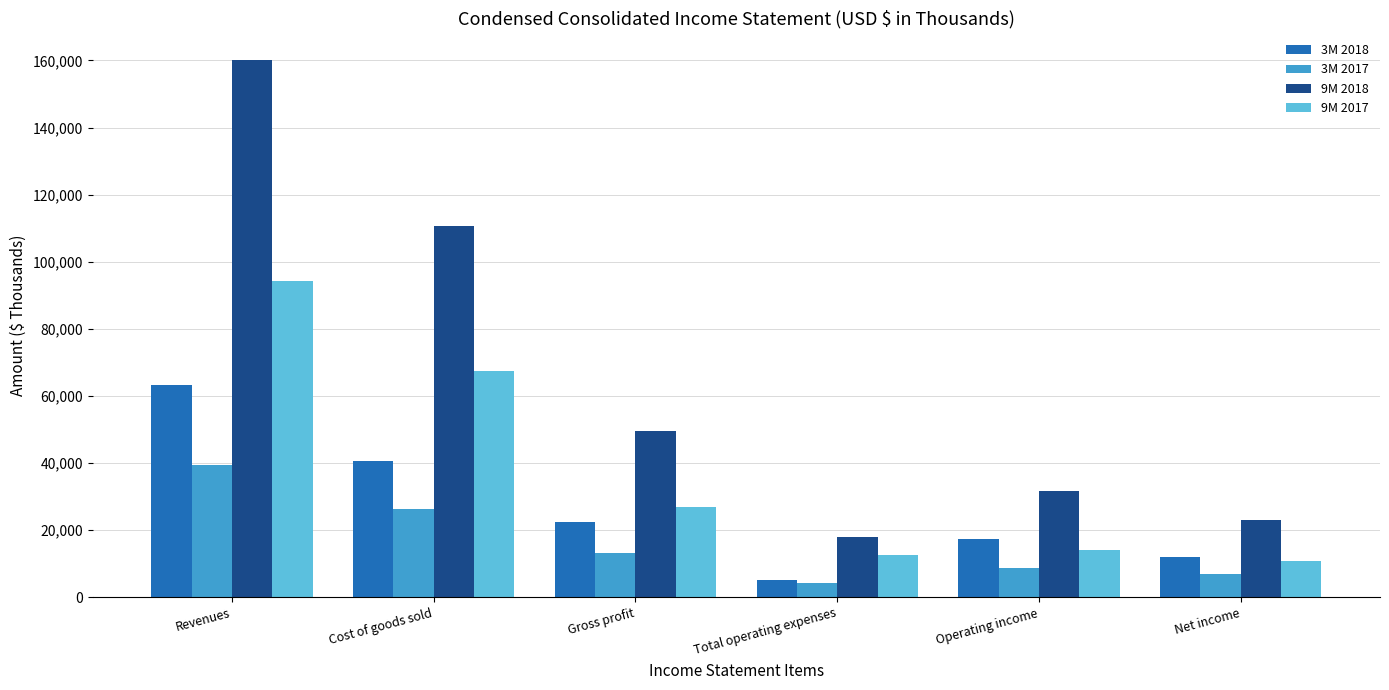

Which series has the largest range (max minus min)?

9M 2018